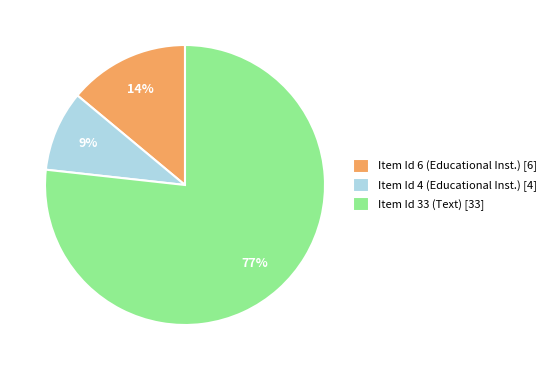

Rank the categories by value from lowest to highest.

Item Id 4 (Educational Inst.) [4], Item Id 6 (Educational Inst.) [6], Item Id 33 (Text) [33]